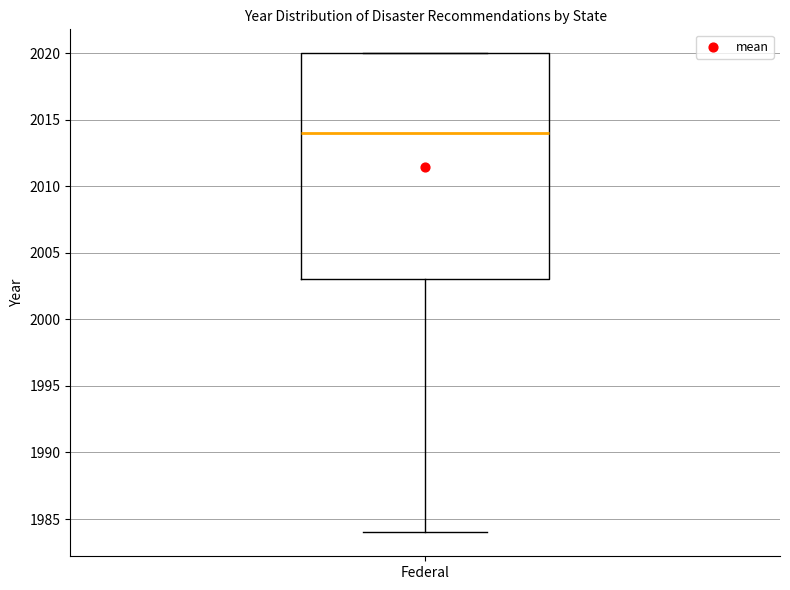

Where is the lower edge of the box for Federal on the y-axis? The values are not printed on the chart, so give them approximately, as read against the axis.

2003